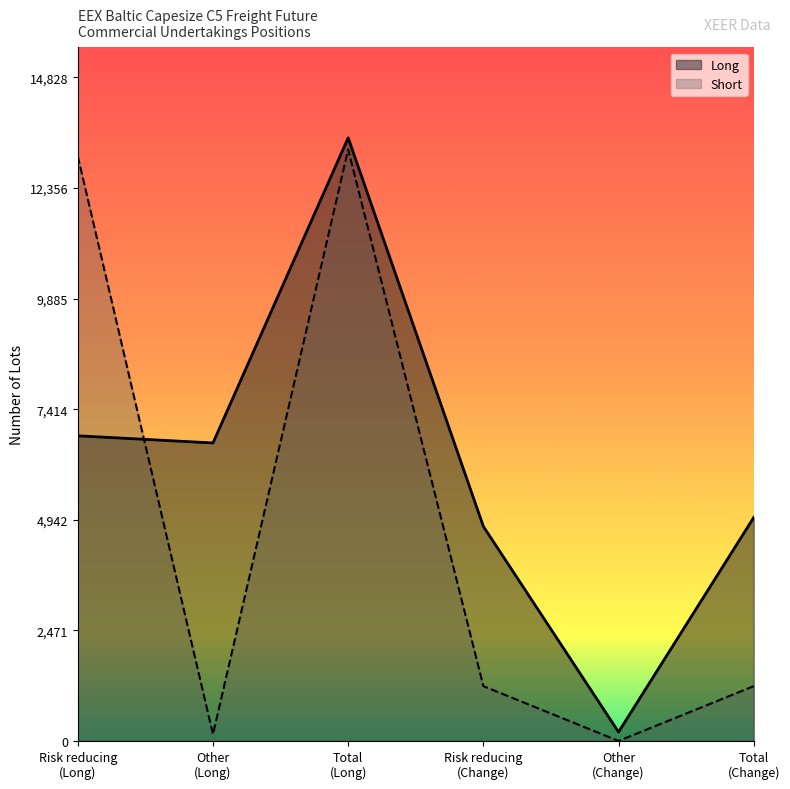

How many data points does each series have?

6